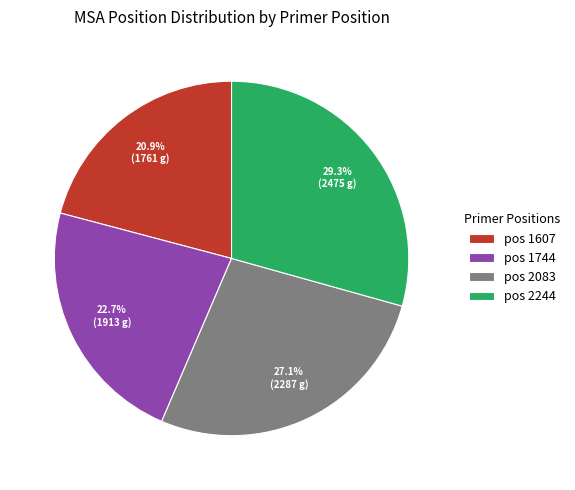

How many slices are in this pie chart?

4